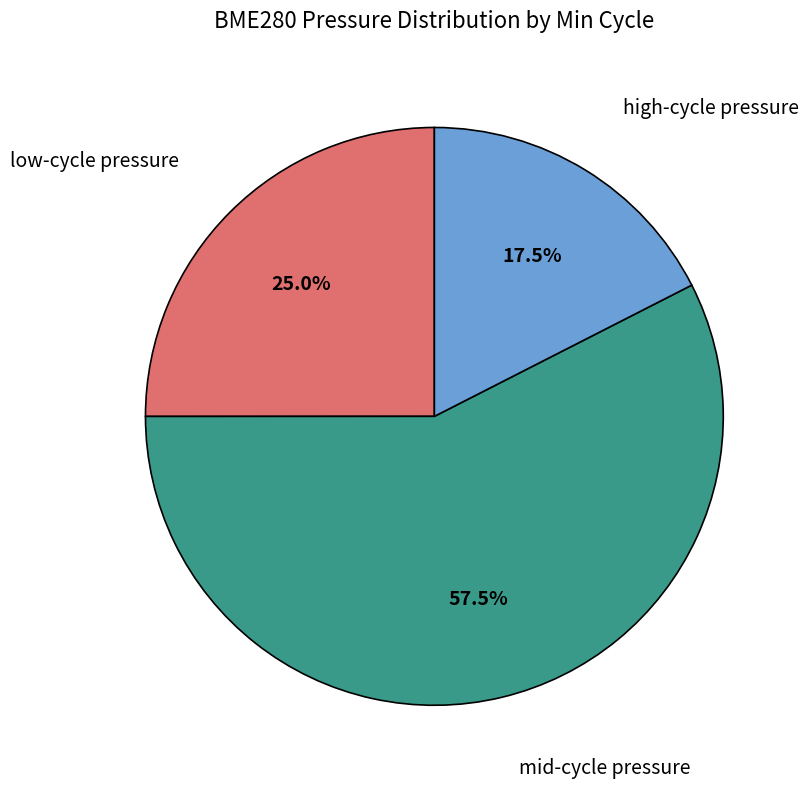

Is there any slice that represents more than half of the pie?

Yes